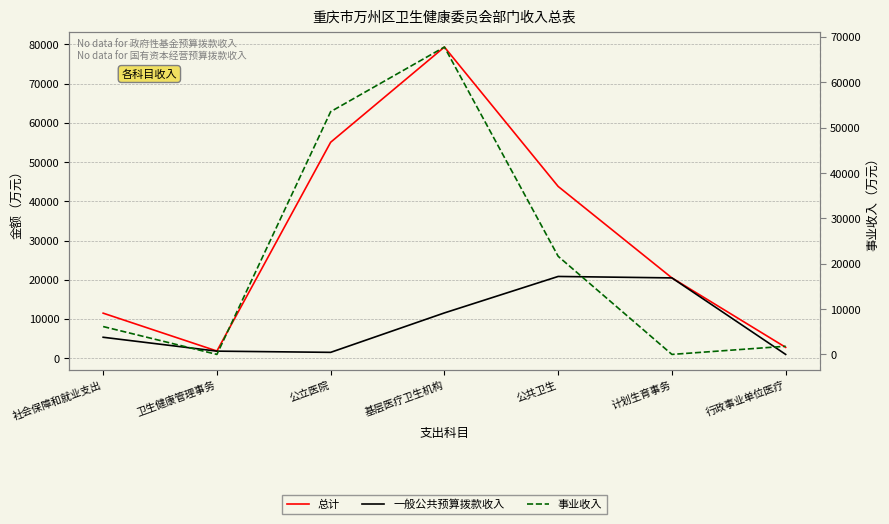

Which category has the highest value across all series?

基层医疗卫生机构